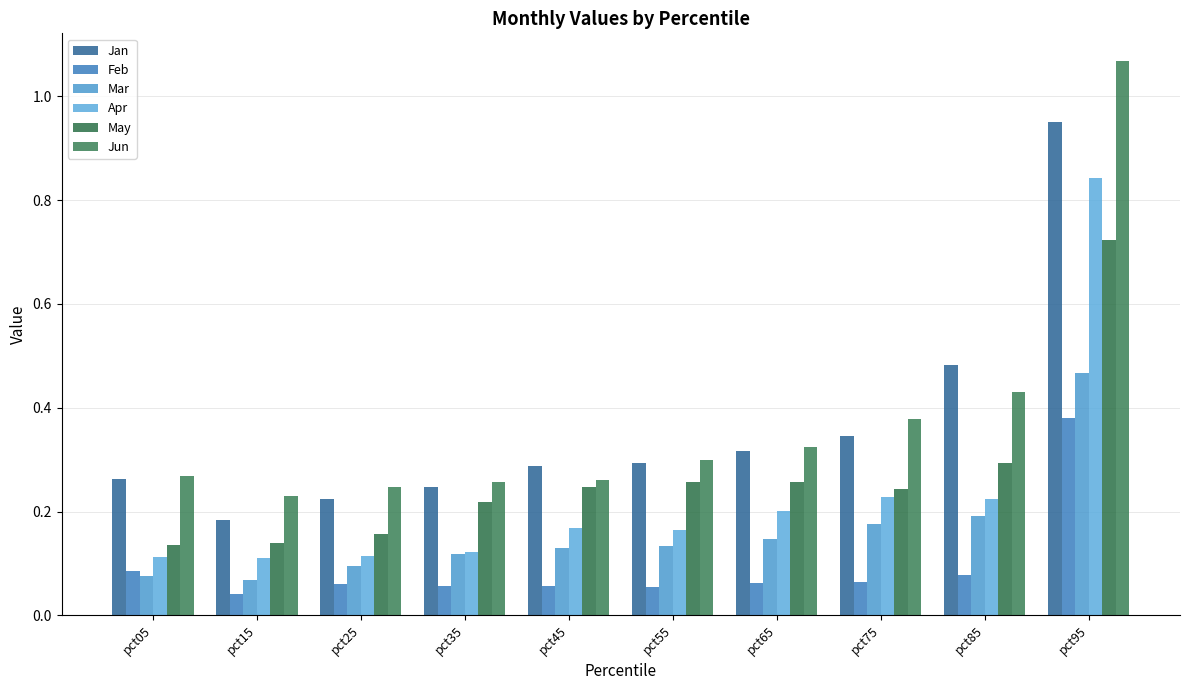

Which category has the highest value in the Jan series?

pct95